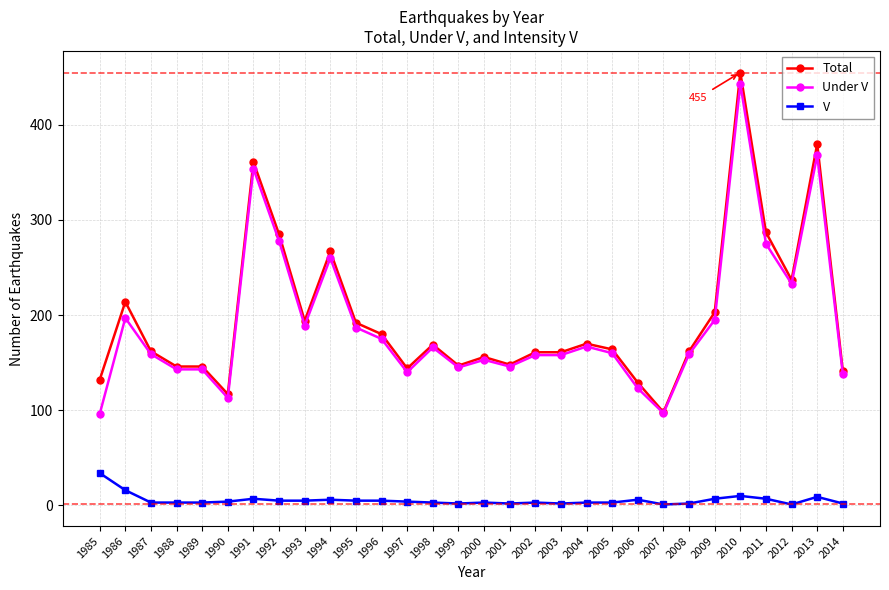

Which series changed the most between 2001 and 2011?

Total